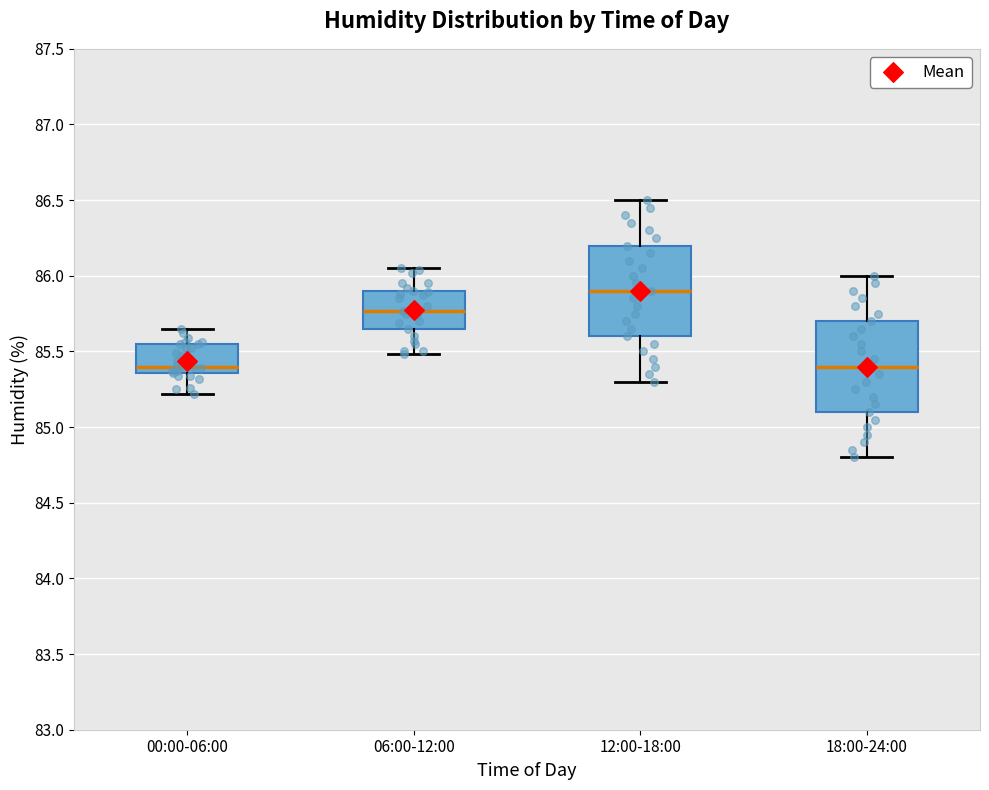

Reading left to right, read every box against the y-axis: the position of its median line, the range the box covers, and the ends of its whiskers. The values are not printed on the chart, so give them approximately, as read against the axis.

00:00-06:00: median 85.40, box 85.35 to 85.55, whiskers 85.20 to 85.65
06:00-12:00: median 85.75, box 85.65 to 85.90, whiskers 85.50 to 86.05
12:00-18:00: median 85.90, box 85.60 to 86.20, whiskers 85.30 to 86.50
18:00-24:00: median 85.40, box 85.10 to 85.70, whiskers 84.80 to 86.00